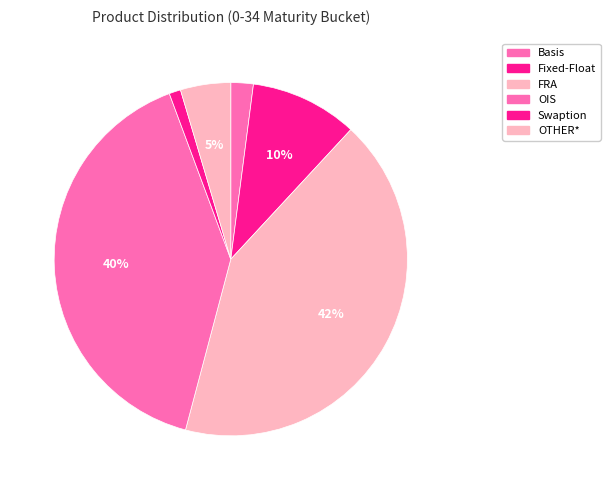

True or false: OTHER* accounts for 5% of the total.

True